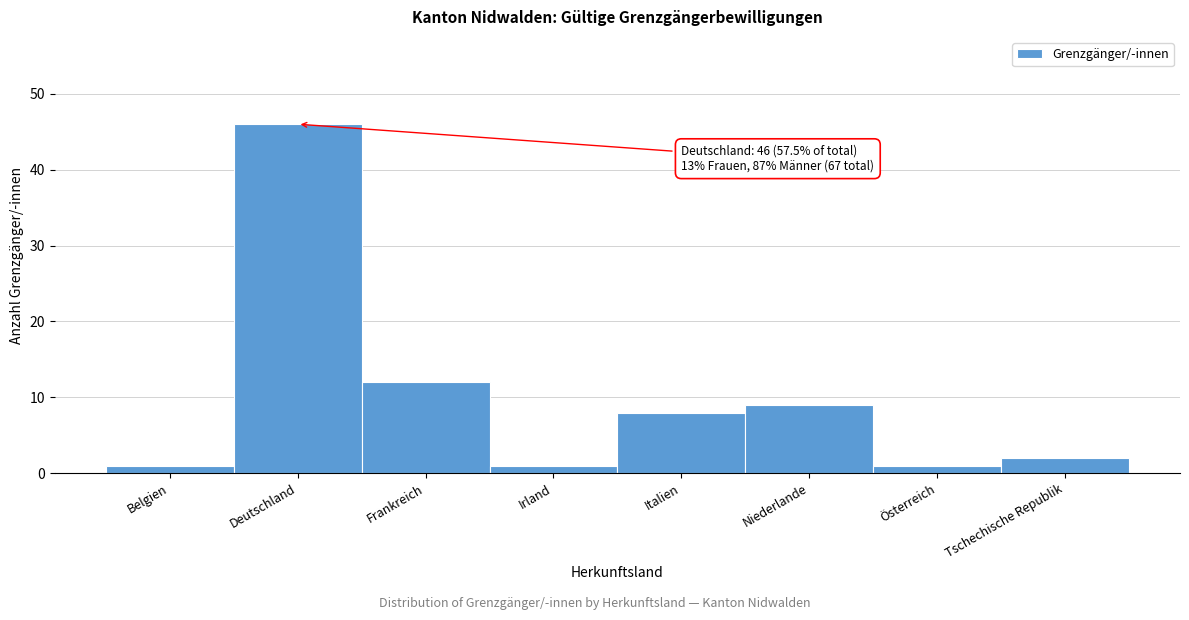

Reading right to left, extract all data points from this chart.

2	1	9	8	1	12	46	1